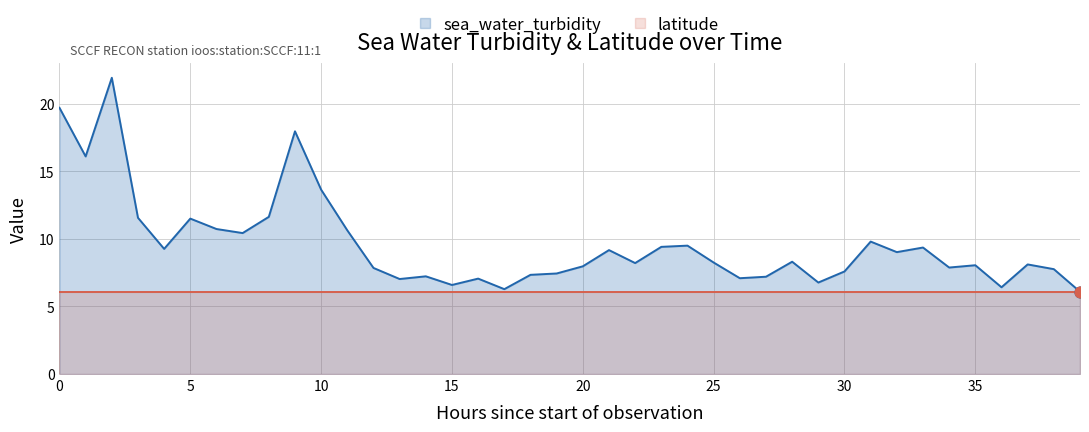

Which series contains the lowest Y value?

sea_water_turbidity